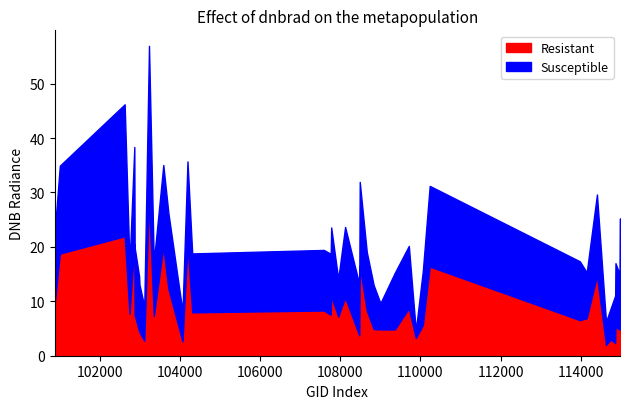

What is the value of the Resistant point at the 20th from the left?

7.2